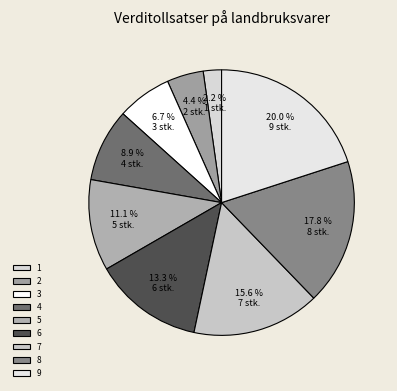

How many slices are in this pie chart?

9